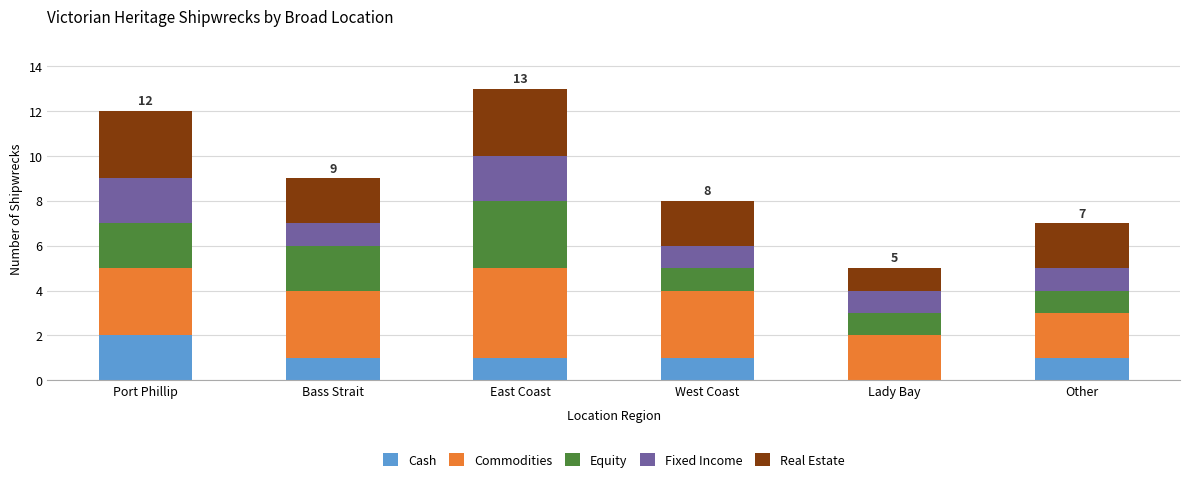

Are the bars grouped side by side (vs. stacked)?

No